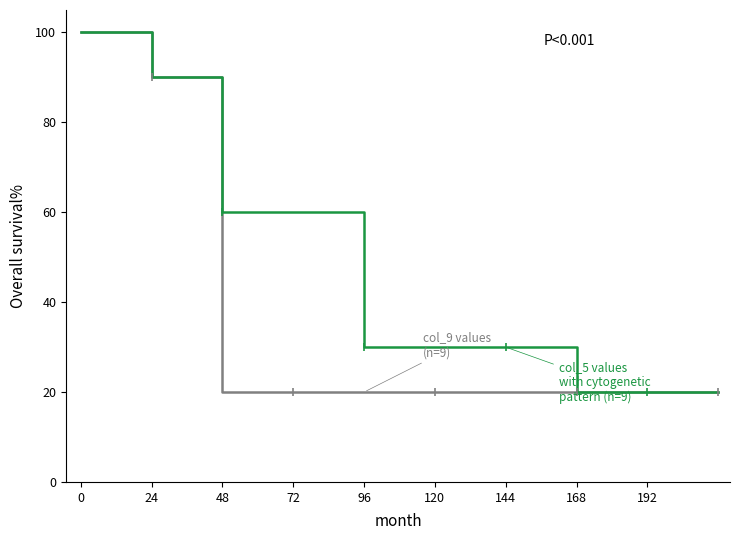

What is the maximum value shown in the chart?

100.0